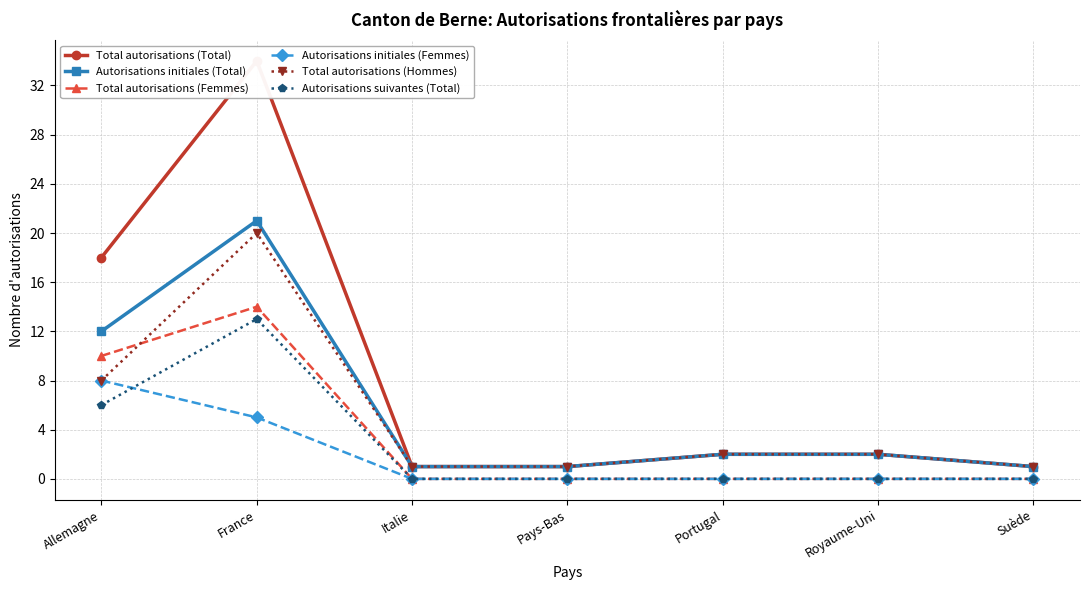

At Pays-Bas, list the series in order from largest to smallest.

Total autorisations (Total), Autorisations initiales (Total), Total autorisations (Hommes), Total autorisations (Femmes), Autorisations initiales (Femmes), Autorisations suivantes (Total)